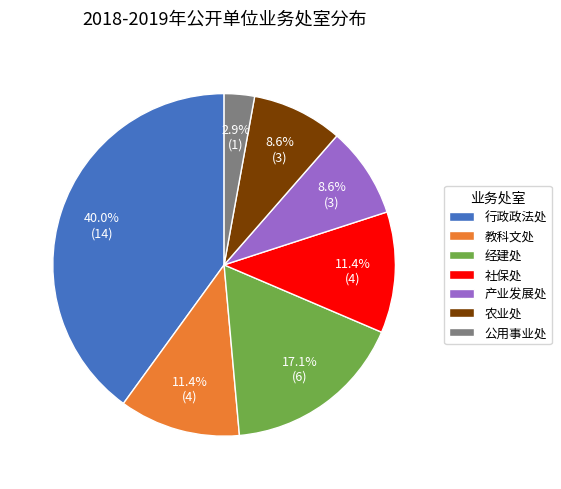

What is the smallest slice in the pie chart?

公用事业处